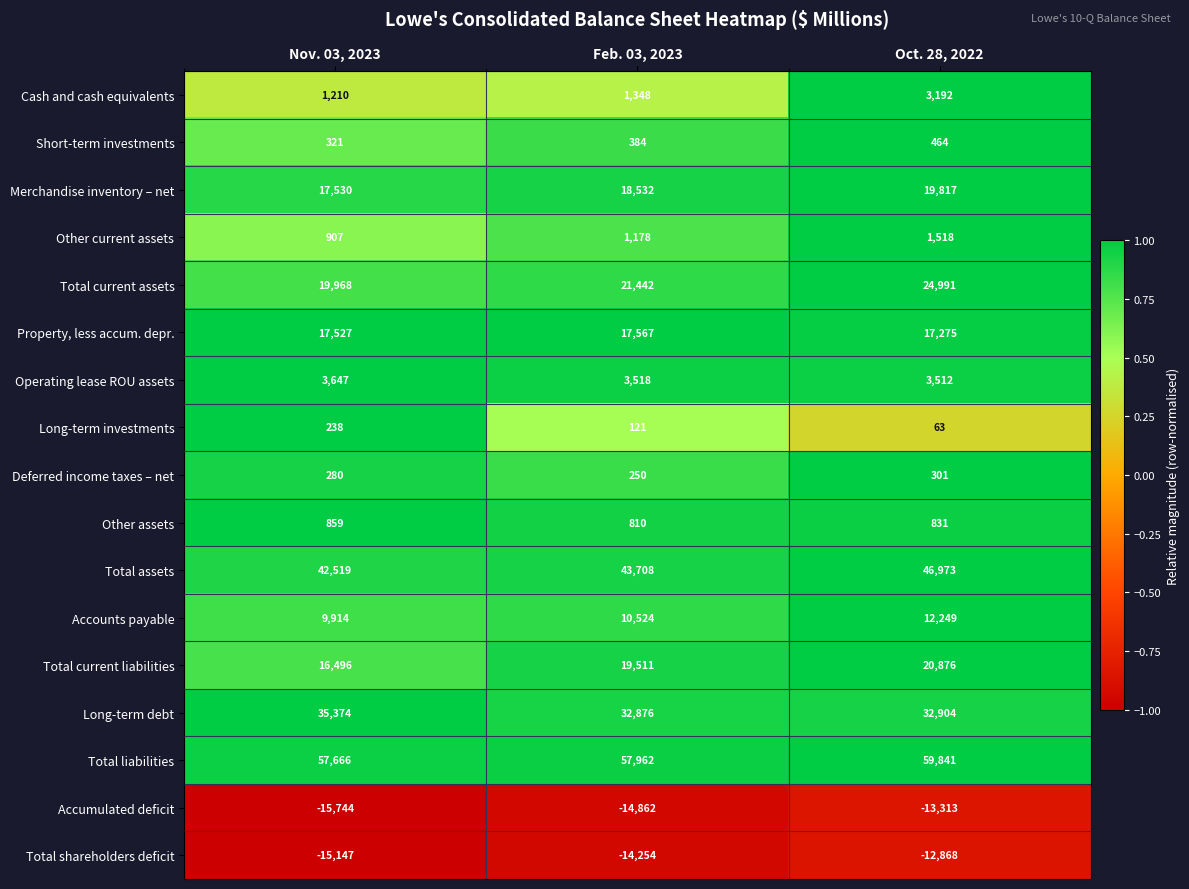

At which category is the sum across all series the highest?

Oct. 28, 2022